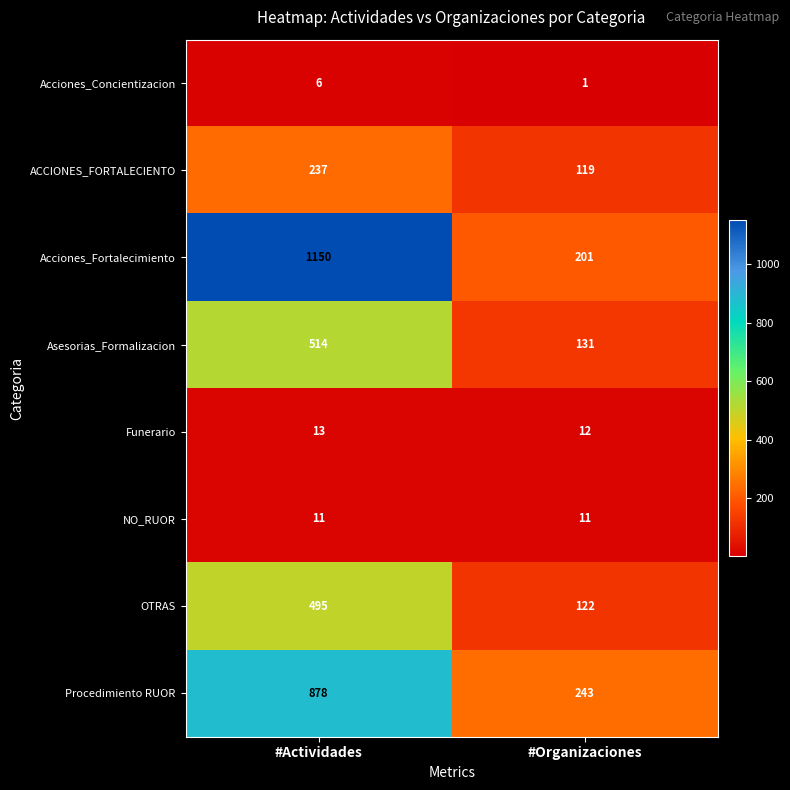

How many distinct data groups are displayed?

8